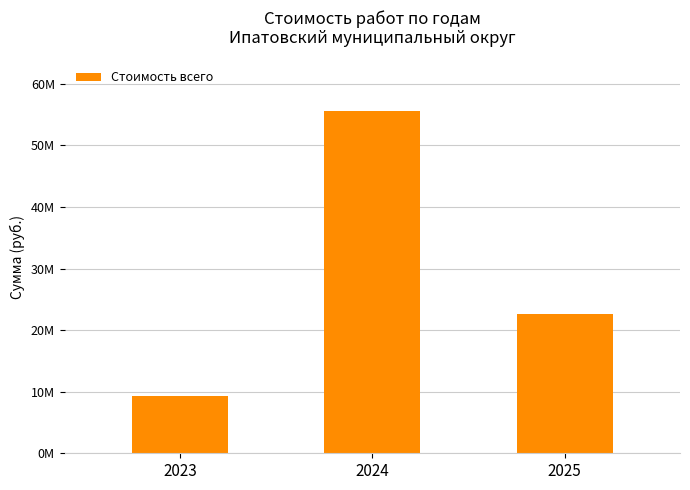

How many distinct data groups are displayed?

1